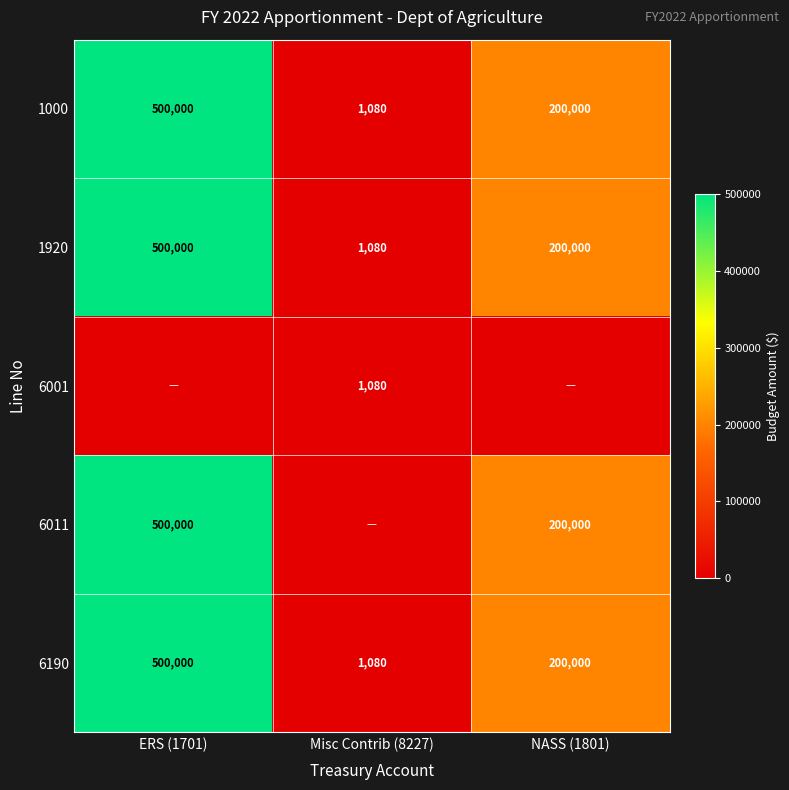

At which label does 1920 reach its peak?

ERS (1701)